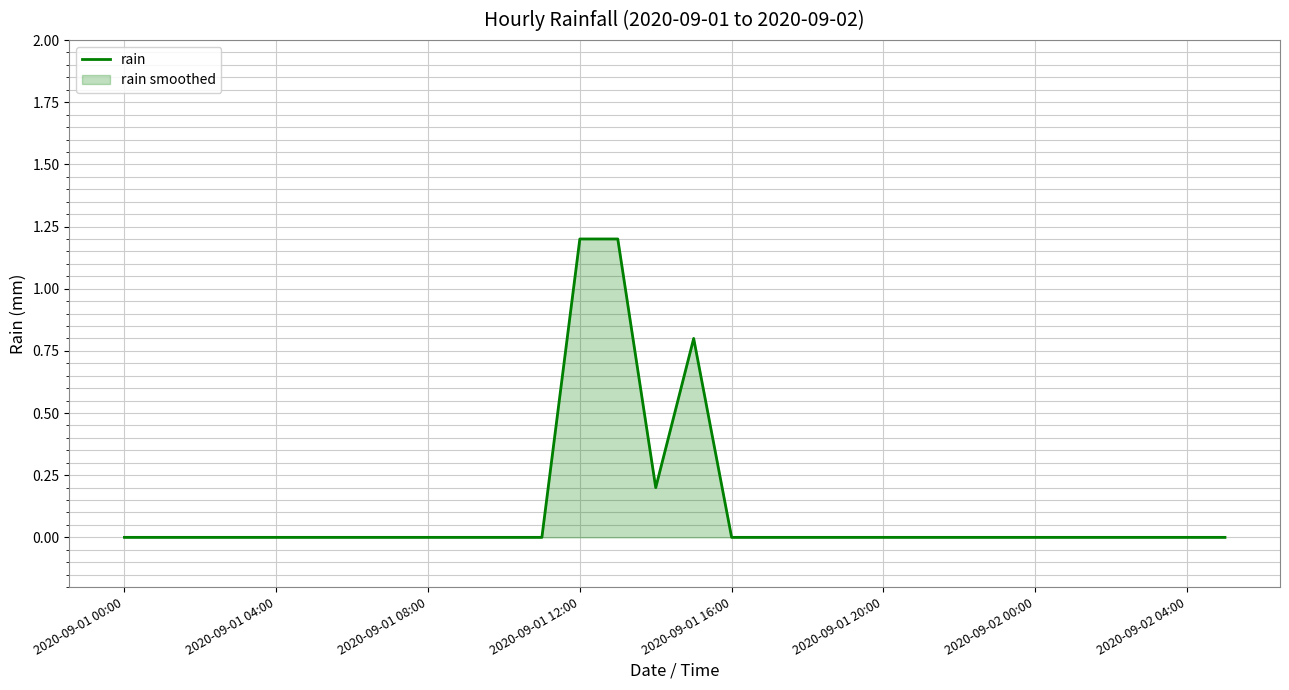

True or false: the data shows 1.2 at 2020-09-01 12:00.

True